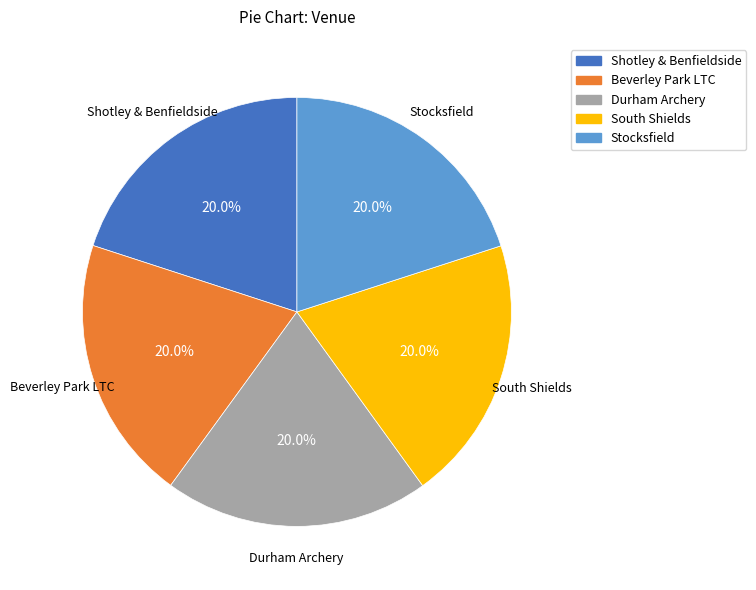

To the nearest percent, what percentage of the pie is Shotley & Benfieldside?

20%